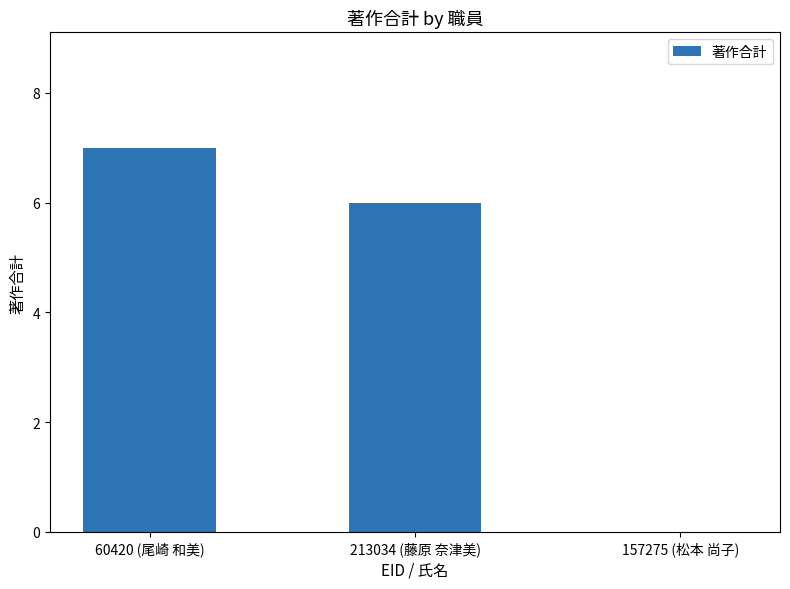

Which has a higher value, 60420 (尾崎 和美) or 157275 (松本 尚子)?

60420 (尾崎 和美)